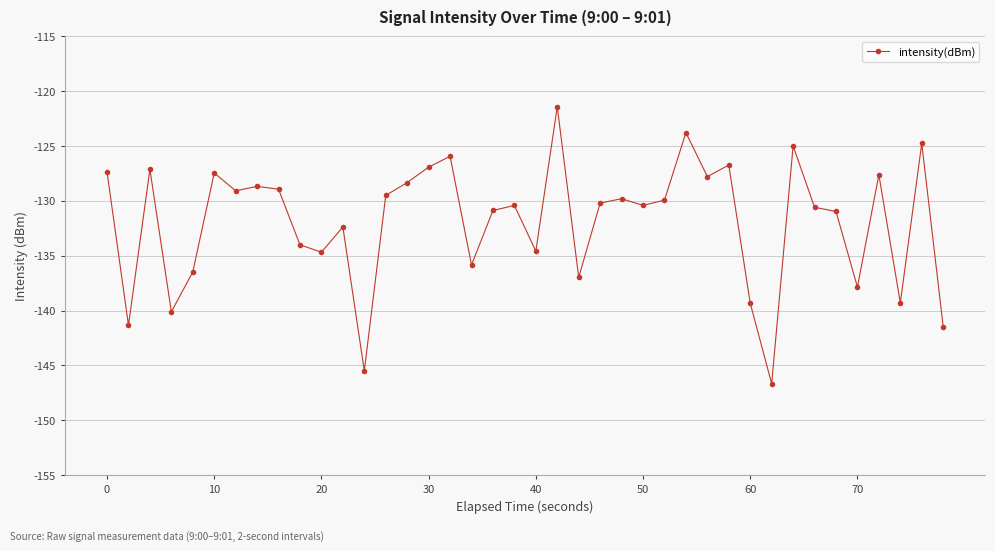

How many interior local peaks (higher than both neighbors) does the data have?

13